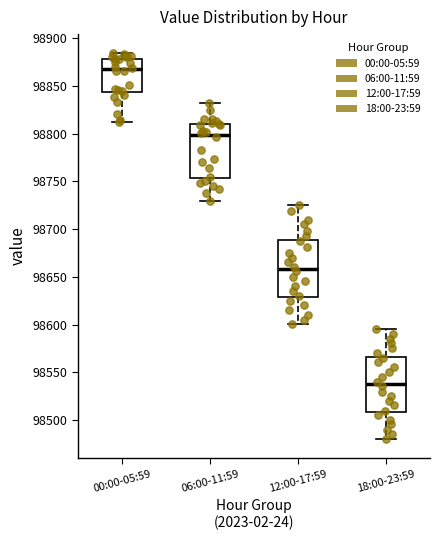

Which box has the lowest median line?

18:00-23:59